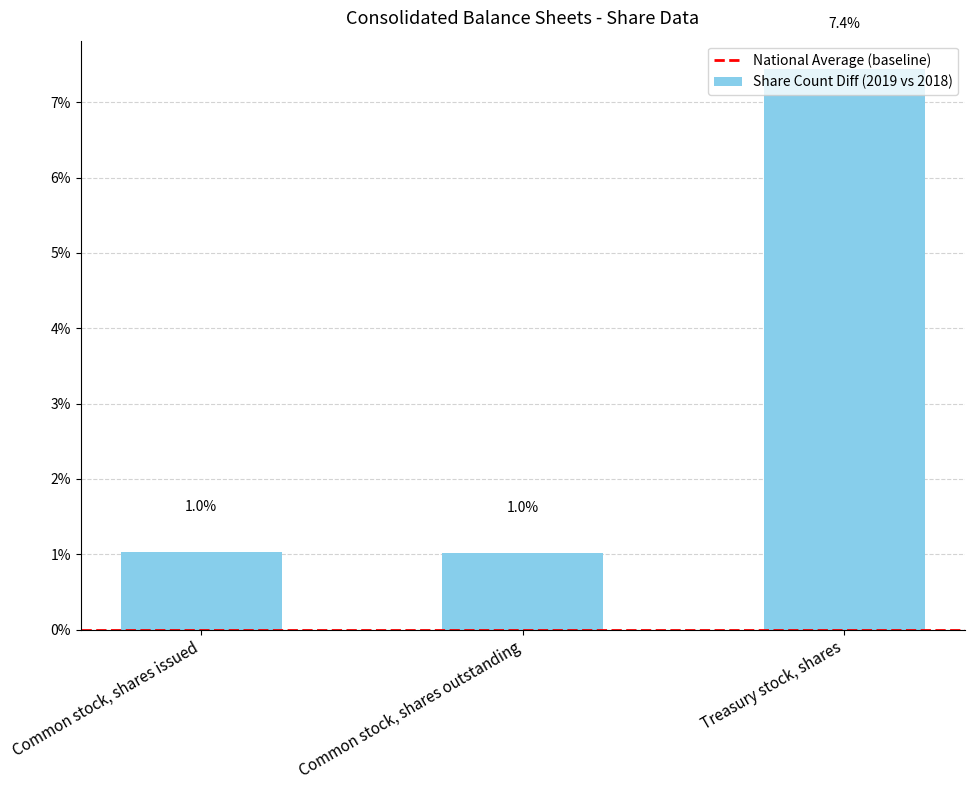

What is the ratio of the value at Treasury stock, shares to the value at Common stock, shares outstanding?

7.3